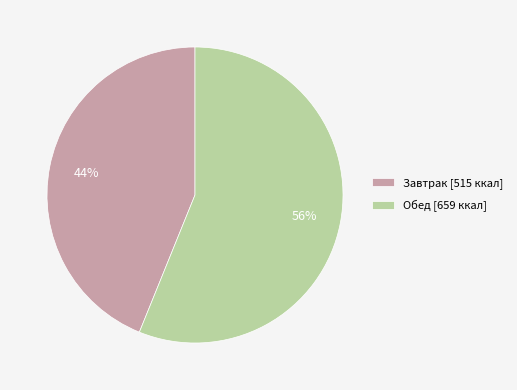

Is it true that Обед is 56% of the pie?

True